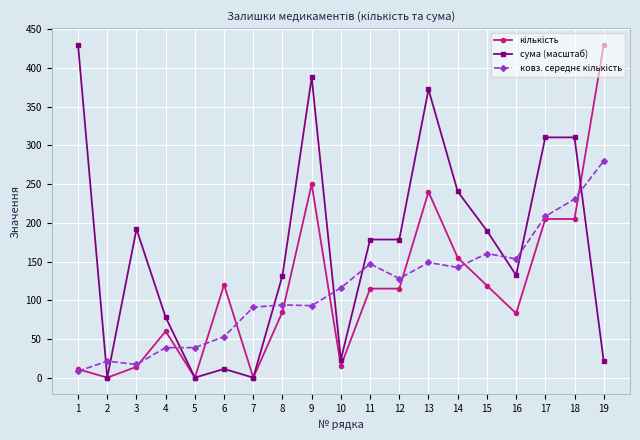

What is the difference between the highest and lowest values at 9?

294.9